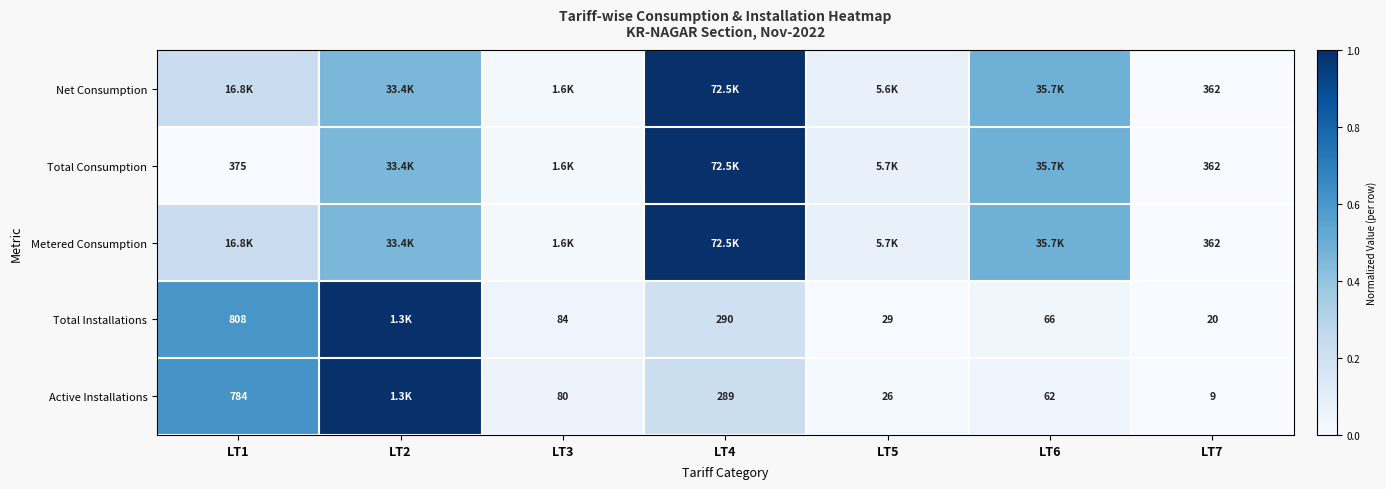

Which series has the widest spread of values?

Net Consumption